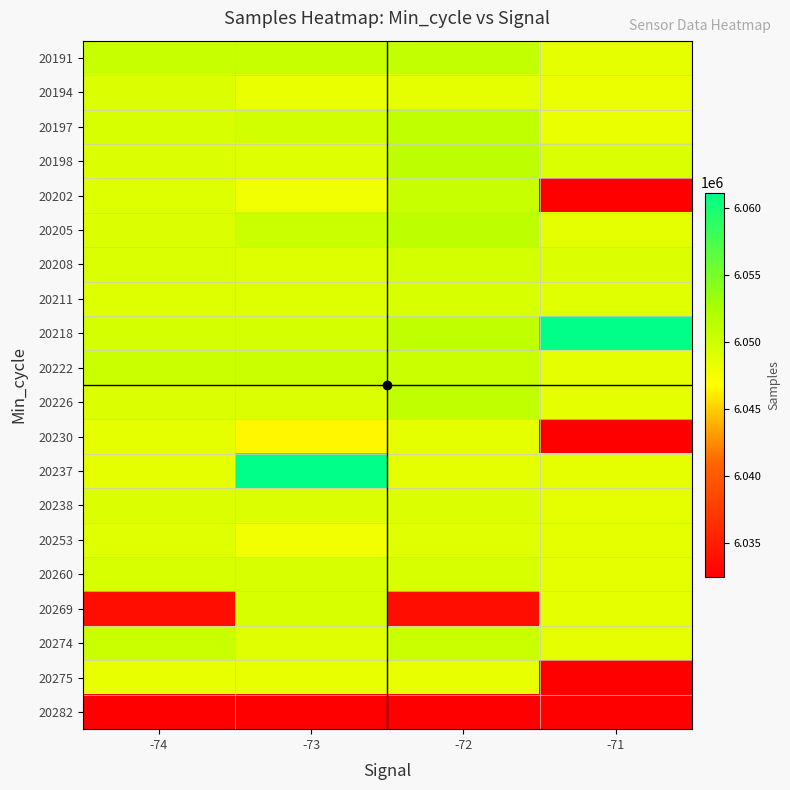

Reading left to right, extract all data points from this chart.

20191: -74=6050501	-73=6050554	-72=6050830	-71=6048463
20194: -74=6049203	-73=6048227	-72=6048408	-71=6048052
20197: -74=6049481	-73=6049719	-72=6050953	-71=6048164
20198: -74=6049134	-73=6048965	-72=6051106	-71=6049349
20202: -74=6048965	-73=6047586	-72=6050547	-71=6032408
20205: -74=6049128	-73=6050274	-72=6051106	-71=6048463
20208: -74=6049349	-73=6049021	-72=6049700	-71=6049134
20211: -74=6049021	-73=6049021	-72=6049481	-71=6048834
20218: -74=6049700	-73=6049700	-72=6050953	-71=6061163
20222: -74=6050274	-73=6050274	-72=6050274	-71=6048463
20226: -74=6049128	-73=6049128	-72=6050953	-71=6048463
20230: -74=6048381	-73=6046542	-72=6048381	-71=6032408
20237: -74=6048463	-73=6061163	-72=6048463	-71=6048463
20238: -74=6049179	-73=6049179	-72=6049179	-71=6048463
20253: -74=6048850	-73=6047586	-72=6048850	-71=6048463
20260: -74=6049481	-73=6049481	-72=6049481	-71=6048463
20269: -74=6033550	-73=6049481	-72=6033550	-71=6048463
20274: -74=6050274	-73=6048850	-72=6050274	-71=6048463
20275: -74=6048324	-73=6048324	-72=6048324	-71=6032408
20282: -74=6032408	-73=6032408	-72=6032408	-71=6032408